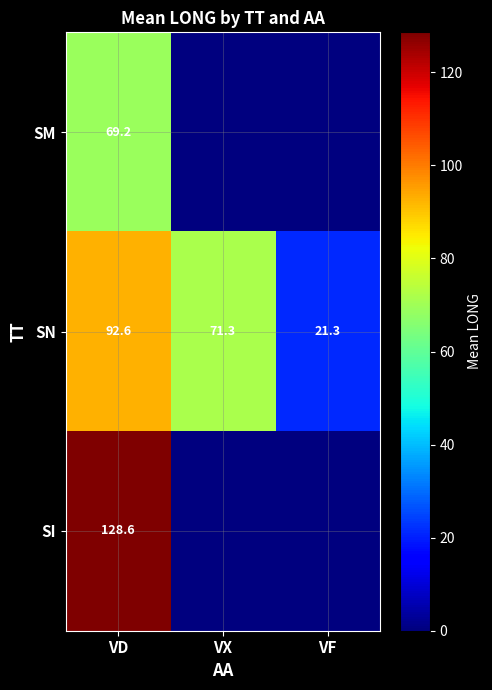

At how many categories does at least one series exceed 21?

3